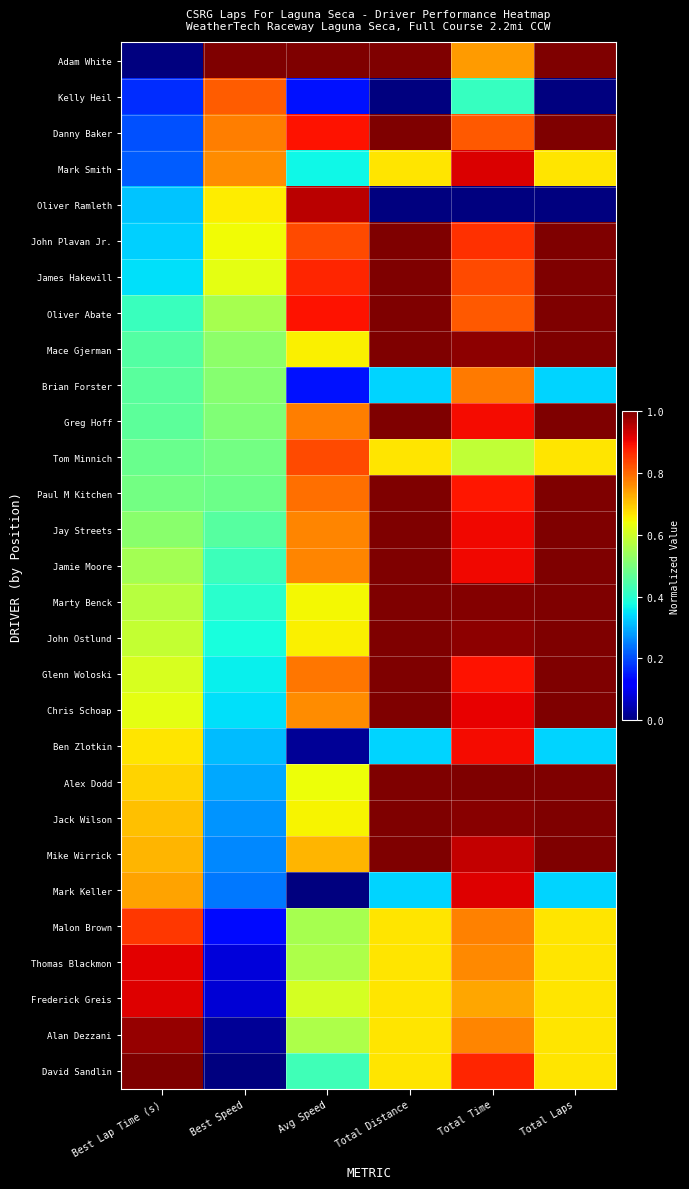

Reading left to right, extract all data points from this chart.

Adam White: Best Lap Time (s)=0.0	Best Speed=1.0	Avg Speed=1.0	Total Distance=1.0	Total Time=0.7	Total Laps=1.0
Kelly Heil: Best Lap Time (s)=0.2	Best Speed=0.8	Avg Speed=0.1	Total Distance=0.0	Total Time=0.4	Total Laps=0.0
Danny Baker: Best Lap Time (s)=0.2	Best Speed=0.8	Avg Speed=0.9	Total Distance=1.0	Total Time=0.8	Total Laps=1.0
Mark Smith: Best Lap Time (s)=0.2	Best Speed=0.8	Avg Speed=0.4	Total Distance=0.7	Total Time=0.9	Total Laps=0.7
Oliver Ramleth: Best Lap Time (s)=0.3	Best Speed=0.7	Avg Speed=0.9	Total Distance=0.0	Total Time=0.0	Total Laps=0.0
John Plavan Jr.: Best Lap Time (s)=0.3	Best Speed=0.6	Avg Speed=0.8	Total Distance=1.0	Total Time=0.9	Total Laps=1.0
James Hakewill: Best Lap Time (s)=0.3	Best Speed=0.6	Avg Speed=0.9	Total Distance=1.0	Total Time=0.8	Total Laps=1.0
Oliver Abate: Best Lap Time (s)=0.4	Best Speed=0.6	Avg Speed=0.9	Total Distance=1.0	Total Time=0.8	Total Laps=1.0
Mace Gjerman: Best Lap Time (s)=0.4	Best Speed=0.5	Avg Speed=0.7	Total Distance=1.0	Total Time=1.0	Total Laps=1.0
Brian Forster: Best Lap Time (s)=0.5	Best Speed=0.5	Avg Speed=0.1	Total Distance=0.3	Total Time=0.8	Total Laps=0.3
Greg Hoff: Best Lap Time (s)=0.5	Best Speed=0.5	Avg Speed=0.8	Total Distance=1.0	Total Time=0.9	Total Laps=1.0
Tom Minnich: Best Lap Time (s)=0.5	Best Speed=0.5	Avg Speed=0.8	Total Distance=0.7	Total Time=0.6	Total Laps=0.7
Paul M Kitchen: Best Lap Time (s)=0.5	Best Speed=0.5	Avg Speed=0.8	Total Distance=1.0	Total Time=0.9	Total Laps=1.0
Jay Streets: Best Lap Time (s)=0.5	Best Speed=0.5	Avg Speed=0.8	Total Distance=1.0	Total Time=0.9	Total Laps=1.0
Jamie Moore: Best Lap Time (s)=0.5	Best Speed=0.4	Avg Speed=0.8	Total Distance=1.0	Total Time=0.9	Total Laps=1.0
Marty Benck: Best Lap Time (s)=0.6	Best Speed=0.4	Avg Speed=0.6	Total Distance=1.0	Total Time=1.0	Total Laps=1.0
John Ostlund: Best Lap Time (s)=0.6	Best Speed=0.4	Avg Speed=0.7	Total Distance=1.0	Total Time=1.0	Total Laps=1.0
Glenn Woloski: Best Lap Time (s)=0.6	Best Speed=0.4	Avg Speed=0.8	Total Distance=1.0	Total Time=0.9	Total Laps=1.0
Chris Schoap: Best Lap Time (s)=0.6	Best Speed=0.3	Avg Speed=0.8	Total Distance=1.0	Total Time=0.9	Total Laps=1.0
Ben Zlotkin: Best Lap Time (s)=0.7	Best Speed=0.3	Avg Speed=0.0	Total Distance=0.3	Total Time=0.9	Total Laps=0.3
Alex Dodd: Best Lap Time (s)=0.7	Best Speed=0.3	Avg Speed=0.6	Total Distance=1.0	Total Time=1.0	Total Laps=1.0
Jack Wilson: Best Lap Time (s)=0.7	Best Speed=0.3	Avg Speed=0.6	Total Distance=1.0	Total Time=1.0	Total Laps=1.0
Mike Wirrick: Best Lap Time (s)=0.7	Best Speed=0.3	Avg Speed=0.7	Total Distance=1.0	Total Time=0.9	Total Laps=1.0
Mark Keller: Best Lap Time (s)=0.7	Best Speed=0.2	Avg Speed=0.0	Total Distance=0.3	Total Time=0.9	Total Laps=0.3
Malon Brown: Best Lap Time (s)=0.9	Best Speed=0.1	Avg Speed=0.6	Total Distance=0.7	Total Time=0.8	Total Laps=0.7
Thomas Blackmon: Best Lap Time (s)=0.9	Best Speed=0.1	Avg Speed=0.6	Total Distance=0.7	Total Time=0.8	Total Laps=0.7
Frederick Greis: Best Lap Time (s)=0.9	Best Speed=0.1	Avg Speed=0.6	Total Distance=0.7	Total Time=0.7	Total Laps=0.7
Alan Dezzani: Best Lap Time (s)=1.0	Best Speed=0.0	Avg Speed=0.6	Total Distance=0.7	Total Time=0.8	Total Laps=0.7
David Sandlin: Best Lap Time (s)=1.0	Best Speed=0.0	Avg Speed=0.4	Total Distance=0.7	Total Time=0.9	Total Laps=0.7